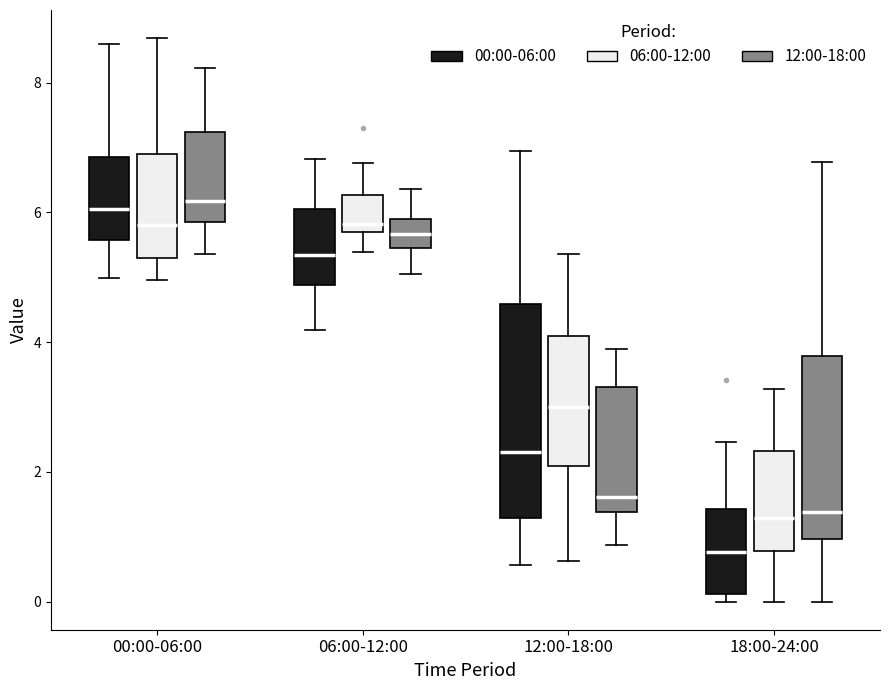

Reading left to right, read every box against the y-axis: the position of its median line, the range the box covers, and the ends of its whiskers. The values are not printed on the chart, so give them approximately, as read against the axis.

00:00-06:00 (00:00-06:00): median 6.0, box 5.6 to 6.8, whiskers 5.0 to 8.6
00:00-06:00 (06:00-12:00): median 5.8, box 5.4 to 7.0, whiskers 5.0 to 8.6
00:00-06:00 (12:00-18:00): median 6.2, box 5.8 to 7.2, whiskers 5.4 to 8.2
06:00-12:00 (00:00-06:00): median 5.4, box 4.8 to 6.0, whiskers 4.2 to 6.8
06:00-12:00 (06:00-12:00): median 5.8, box 5.6 to 6.2, whiskers 5.4 to 6.8
06:00-12:00 (12:00-18:00): median 5.6, box 5.4 to 5.8, whiskers 5.0 to 6.4
12:00-18:00 (00:00-06:00): median 2.4, box 1.2 to 4.6, whiskers 0.6 to 7.0
12:00-18:00 (06:00-12:00): median 3.0, box 2.0 to 4.0, whiskers 0.6 to 5.4
12:00-18:00 (12:00-18:00): median 1.6, box 1.4 to 3.4, whiskers 0.8 to 3.8
18:00-24:00 (00:00-06:00): median 0.8, box 0.2 to 1.4, whiskers 0.0 to 2.4
18:00-24:00 (06:00-12:00): median 1.2, box 0.8 to 2.4, whiskers 0.0 to 3.2
18:00-24:00 (12:00-18:00): median 1.4, box 1.0 to 3.8, whiskers 0.0 to 6.8